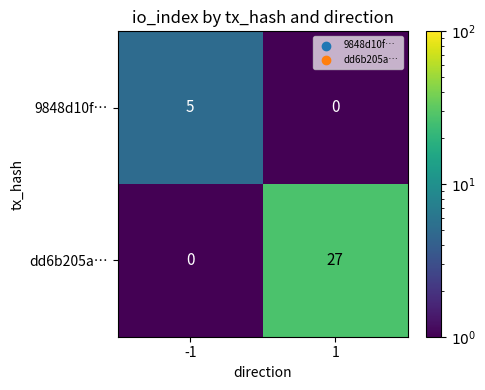

What is the highest value of the 9848d10f… series?

5